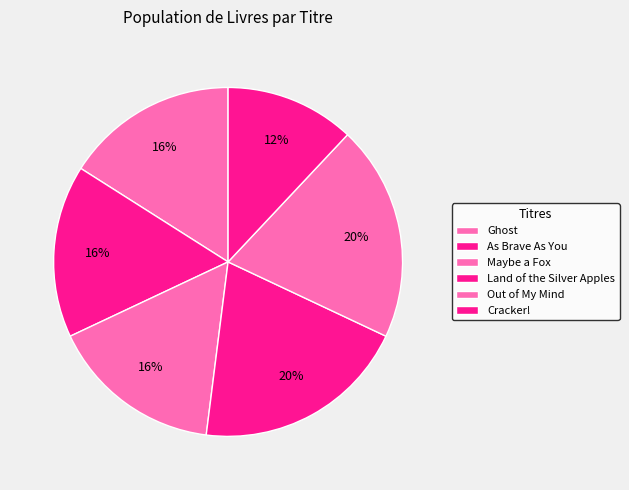

How many slices are in this pie chart?

6